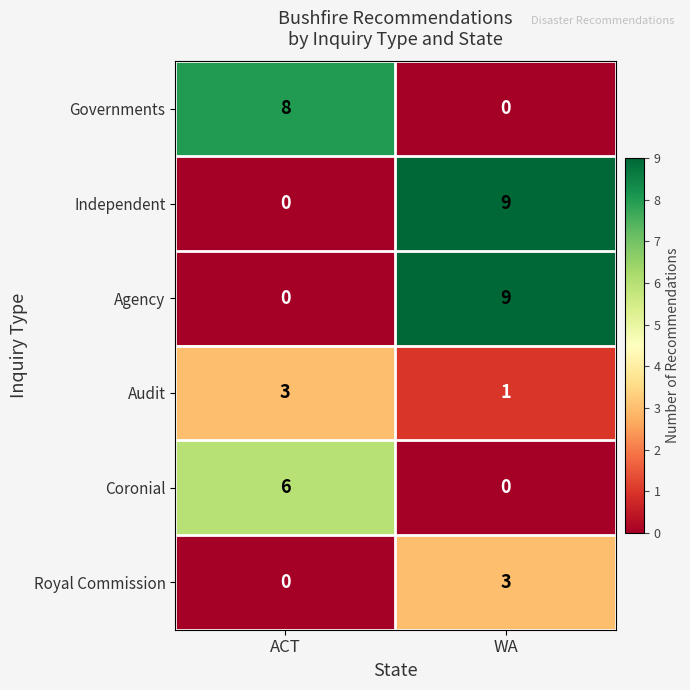

Is it true that Coronial equals 4 at WA?

False